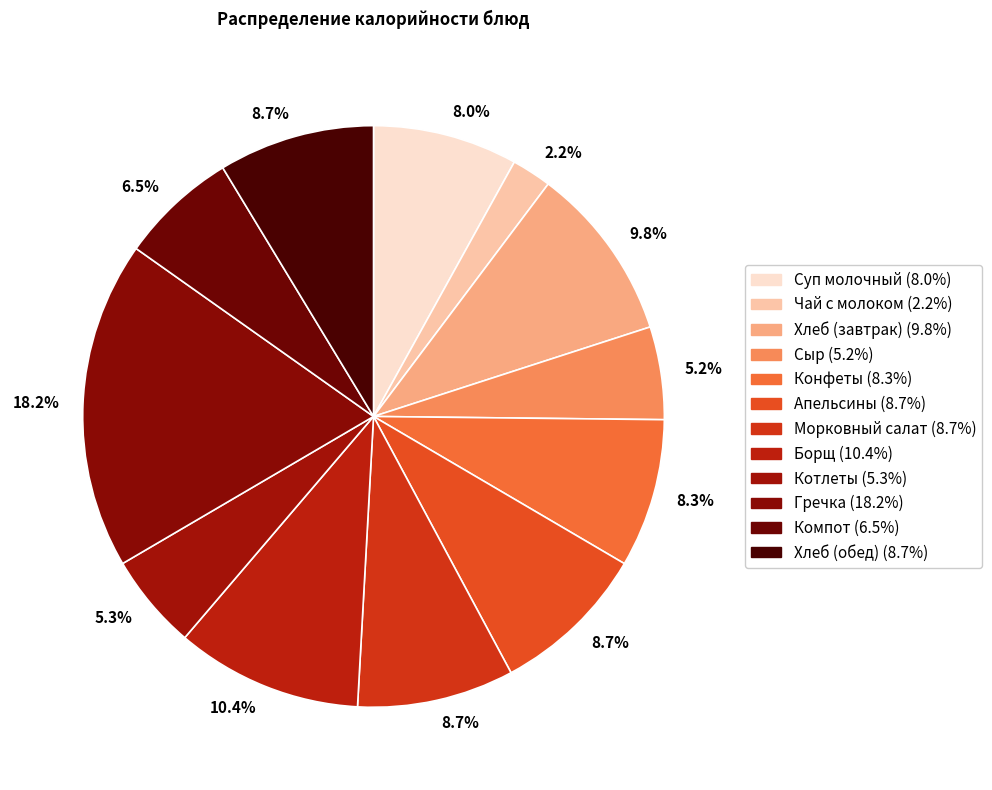

Does any single category account for the majority?

No